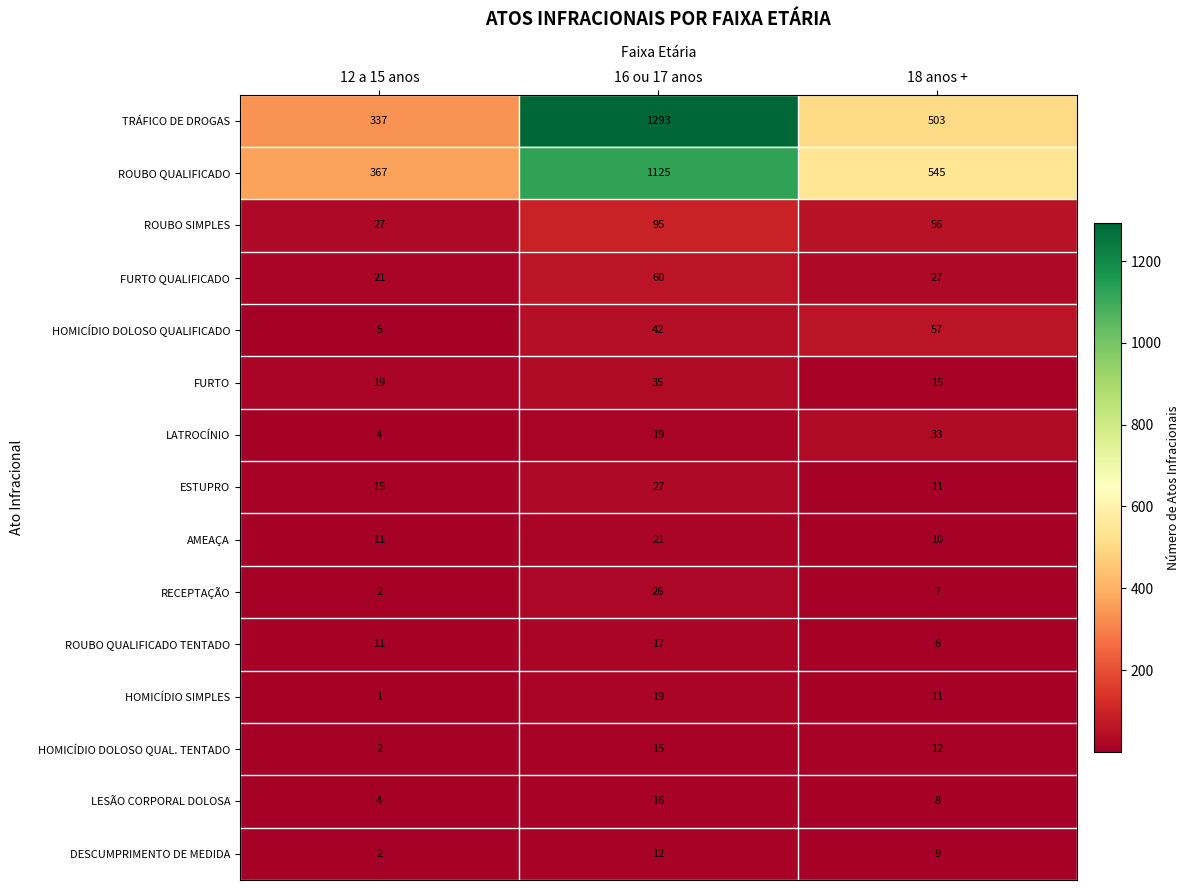

Which label corresponds to the smallest value in the chart?

12 a 15 anos